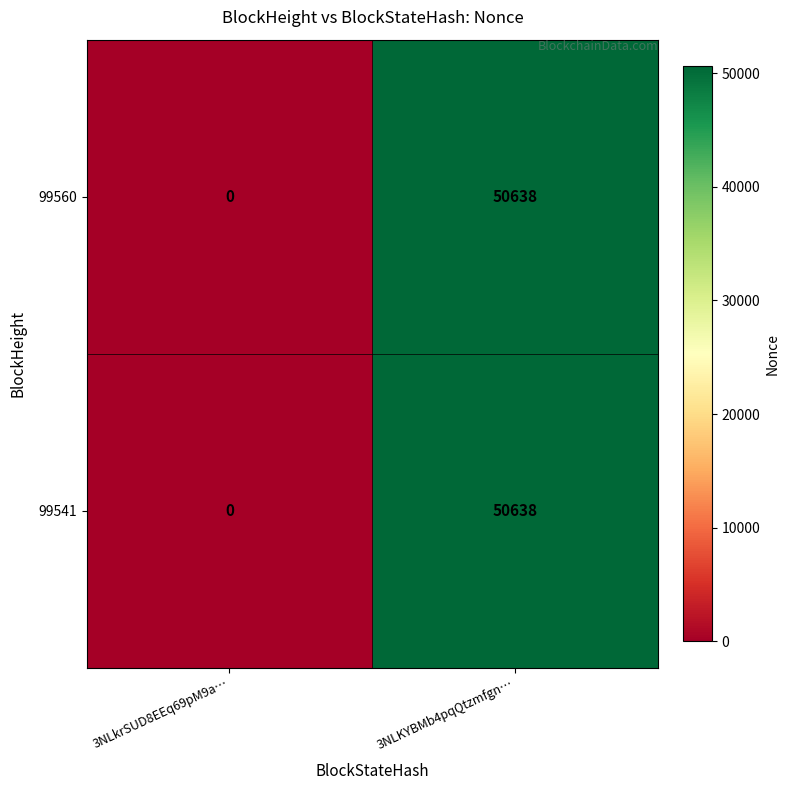

What is the sum of all 99560 values?

50638